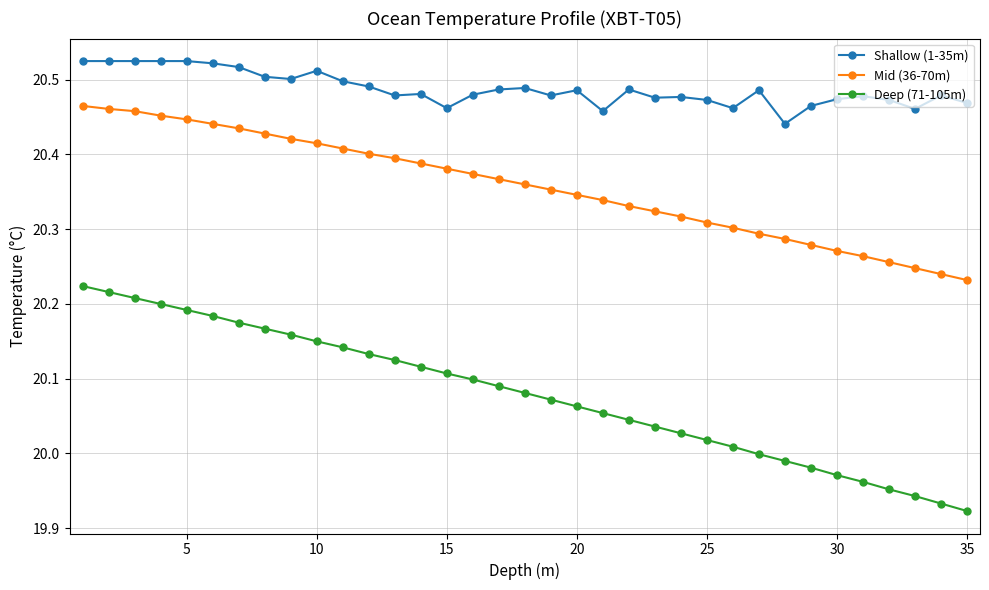

How many distinct data groups are displayed?

3